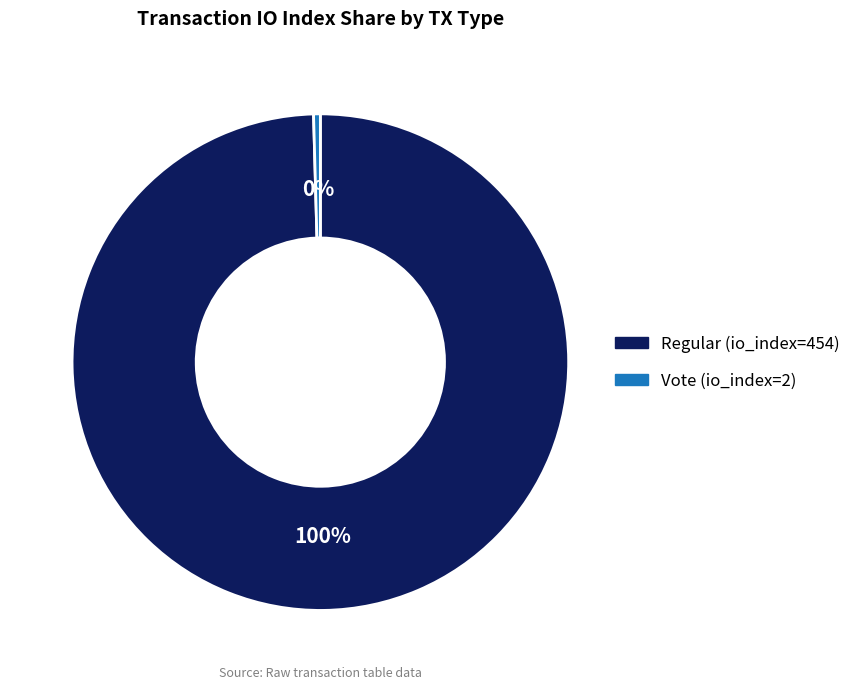

Does any single category account for the majority?

Yes